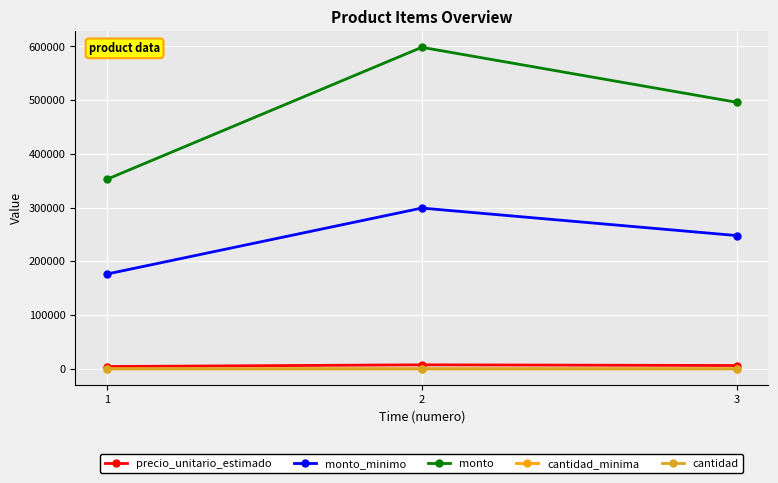

Which series has the largest total across all categories?

monto